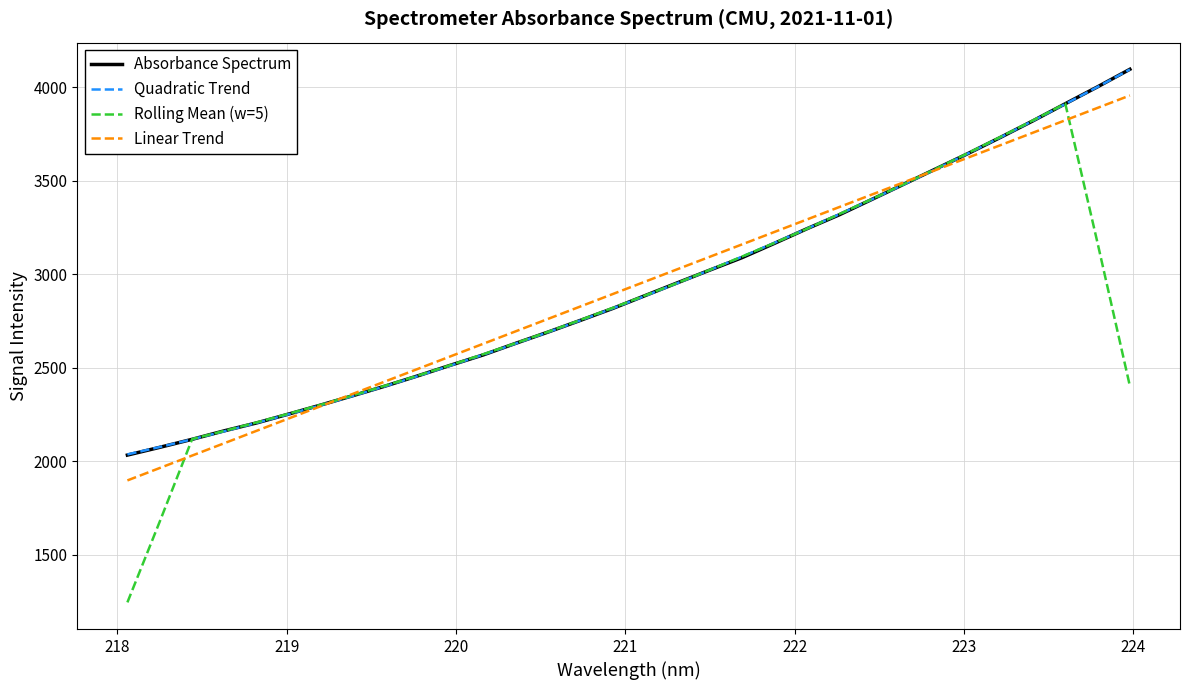

Which series ends up on top after the final intersection of Quadratic Trend and Absorbance Spectrum?

Absorbance Spectrum